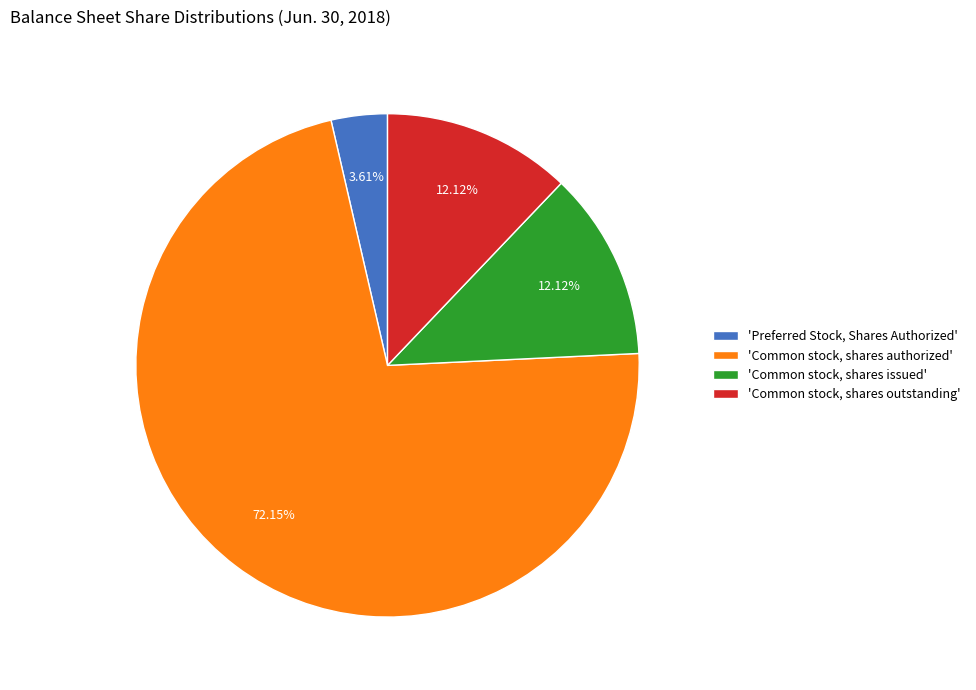

Which category has the smallest portion of the pie?

'Preferred Stock, Shares Authorized'